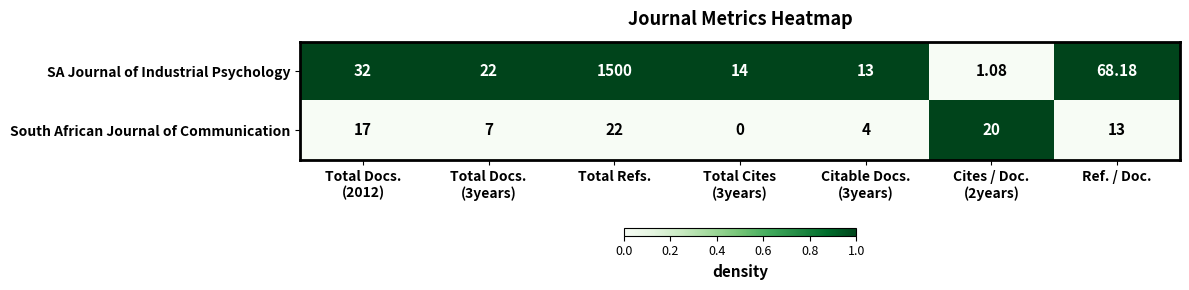

Where is SA Journal of Industrial Psychology nearest to the value 750?

Ref. / Doc.